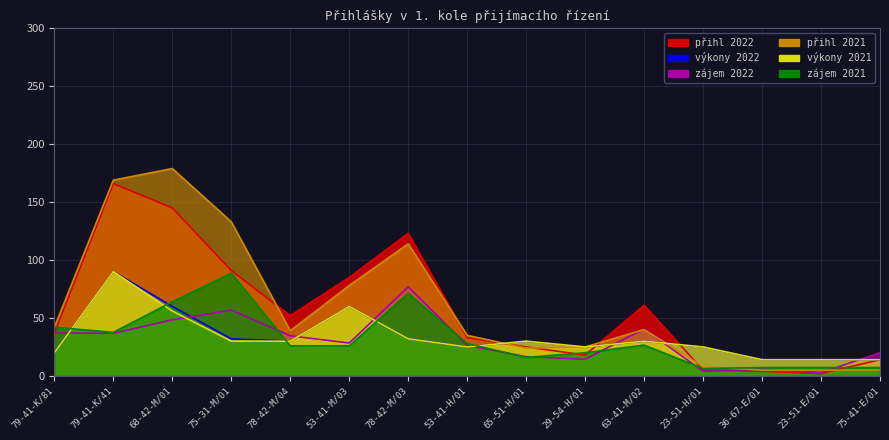

Reading left to right, transcribe all the data shown in this chart.

přihl 2022: 79-41-K/81=37.0	79-41-K/41=166.0	68-42-M/01=145.0	75-31-M/01=91.0	78-42-M/04=52.0	53-41-M/03=85.0	78-42-M/03=123.0	53-41-H/01=33.0	65-51-H/01=25.0	29-54-H/01=18.0	63-41-M/02=61.0	23-51-H/01=5.0	36-67-E/01=4.0	23-51-E/01=2.0	75-41-E/01=14.0
výkony 2022: 79-41-K/81=20.0	79-41-K/41=90.0	68-42-M/01=60.0	75-31-M/01=32.0	78-42-M/04=30.0	53-41-M/03=60.0	78-42-M/03=32.0	53-41-H/01=25.0	65-51-H/01=30.0	29-54-H/01=25.0	63-41-M/02=30.0	23-51-H/01=25.0	36-67-E/01=14.0	23-51-E/01=14.0	75-41-E/01=14.0
zájem 2022: 79-41-K/81=37.0	79-41-K/41=36.8	68-42-M/01=48.4	75-31-M/01=56.8	78-42-M/04=34.6	53-41-M/03=28.4	78-42-M/03=76.8	53-41-H/01=26.4	65-51-H/01=16.6	29-54-H/01=14.4	63-41-M/02=40.6	23-51-H/01=4.0	36-67-E/01=5.8	23-51-E/01=2.8	75-41-E/01=20.0
přihl 2021: 79-41-K/81=42.0	79-41-K/41=169.0	68-42-M/01=179.0	75-31-M/01=133.0	78-42-M/04=39.0	53-41-M/03=78.0	78-42-M/03=114.0	53-41-H/01=35.0	65-51-H/01=24.0	29-54-H/01=25.0	63-41-M/02=40.0	23-51-H/01=8.0	36-67-E/01=5.0	23-51-E/01=5.0	75-41-E/01=5.0
výkony 2021: 79-41-K/81=20.0	79-41-K/41=90.0	68-42-M/01=56.0	75-31-M/01=30.0	78-42-M/04=30.0	53-41-M/03=60.0	78-42-M/03=32.0	53-41-H/01=25.0	65-51-H/01=30.0	29-54-H/01=25.0	63-41-M/02=30.0	23-51-H/01=25.0	36-67-E/01=14.0	23-51-E/01=14.0	75-41-E/01=14.0
zájem 2021: 79-41-K/81=42.0	79-41-K/41=37.6	68-42-M/01=64.0	75-31-M/01=88.6	78-42-M/04=26.0	53-41-M/03=26.0	78-42-M/03=71.2	53-41-H/01=28.0	65-51-H/01=16.0	29-54-H/01=20.0	63-41-M/02=26.6	23-51-H/01=6.4	36-67-E/01=7.2	23-51-E/01=7.2	75-41-E/01=7.2